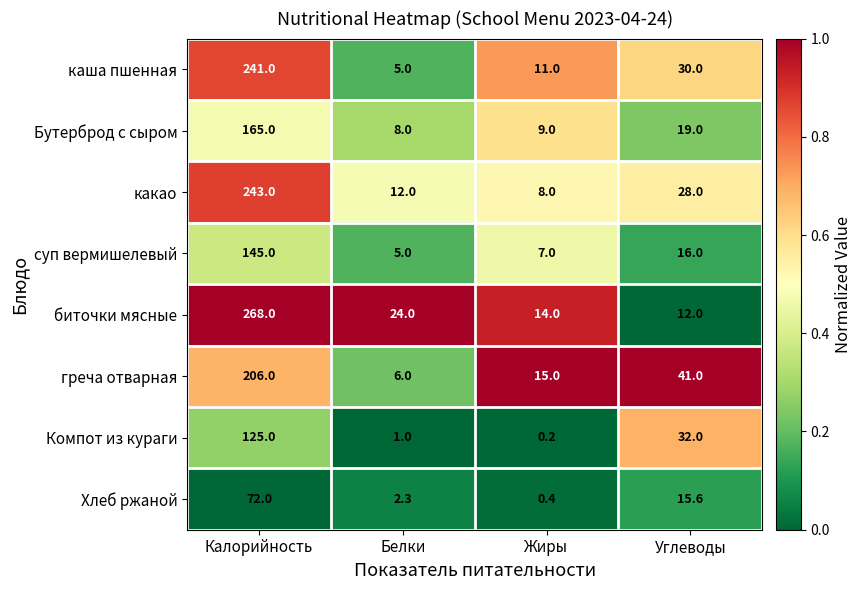

At Углеводы, list the series in order from largest to smallest.

греча отварная, Компот из кураги, каша пшенная, какао, Бутерброд с сыром, суп вермишелевый, Хлеб ржаной, биточки мясные